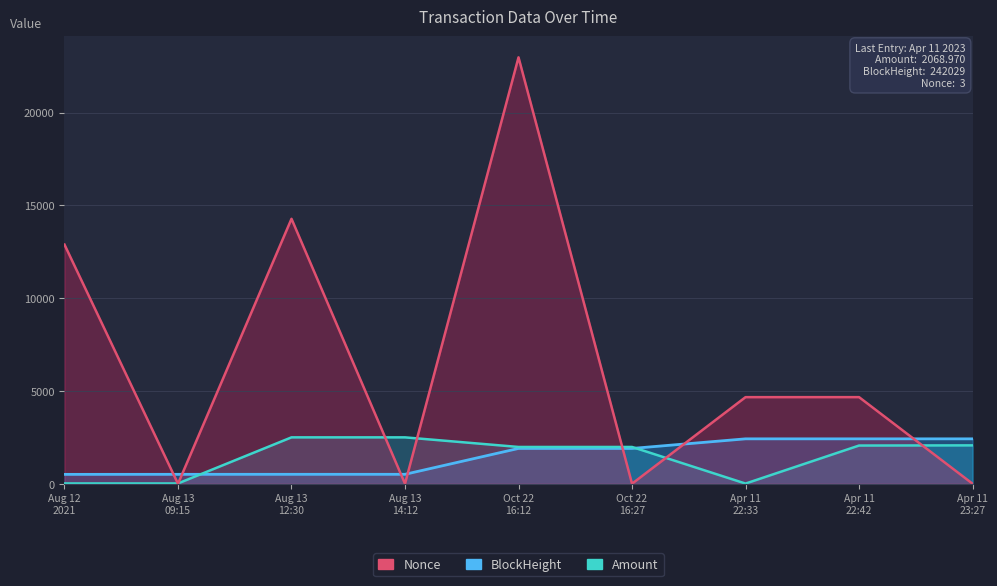

What is the value of the Amount point at the 3rd from the left?

2500.3